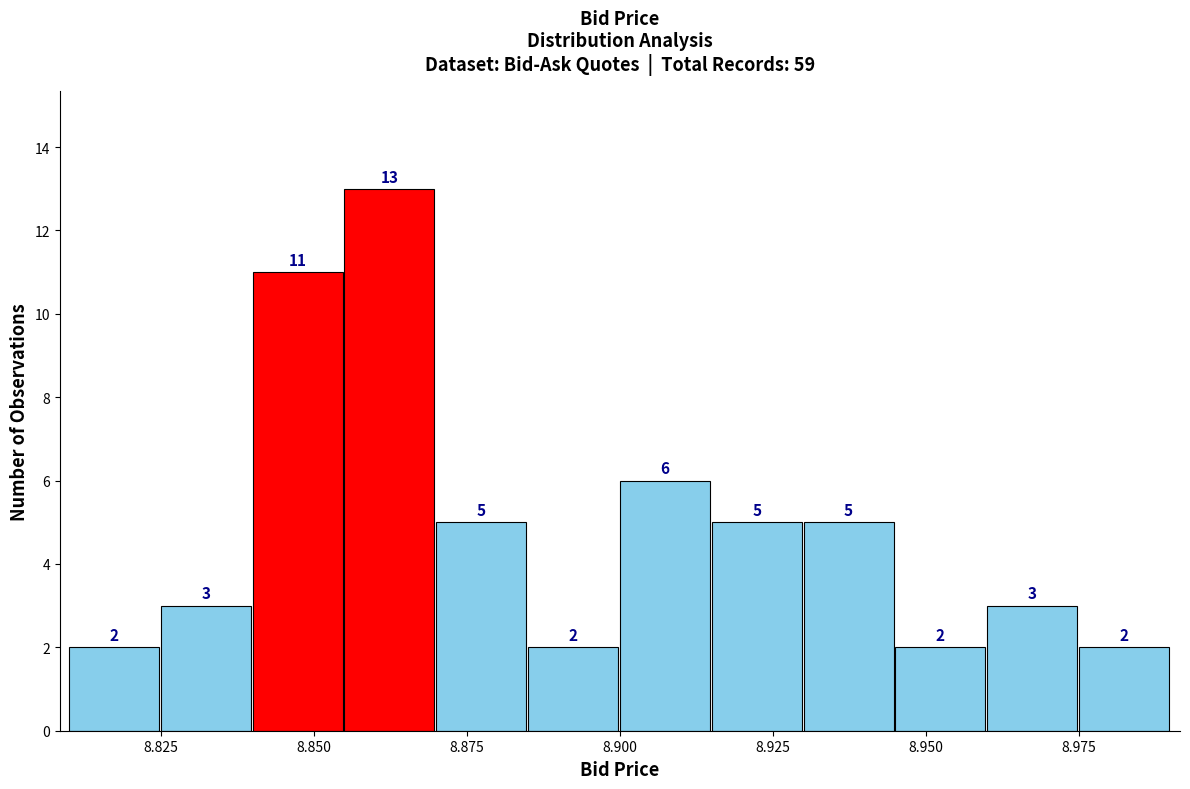

Around what value on the x-axis is the tallest bar? Give the approximate position of its centre, as read against the axis.

8.860